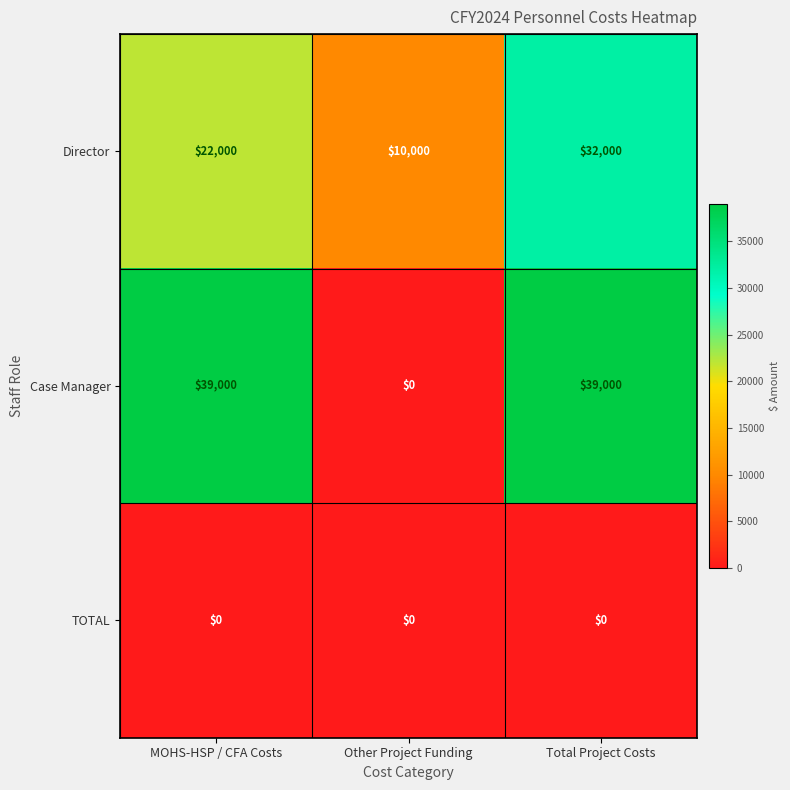

The value of Director at Other Project Funding is 2071. True or false?

False